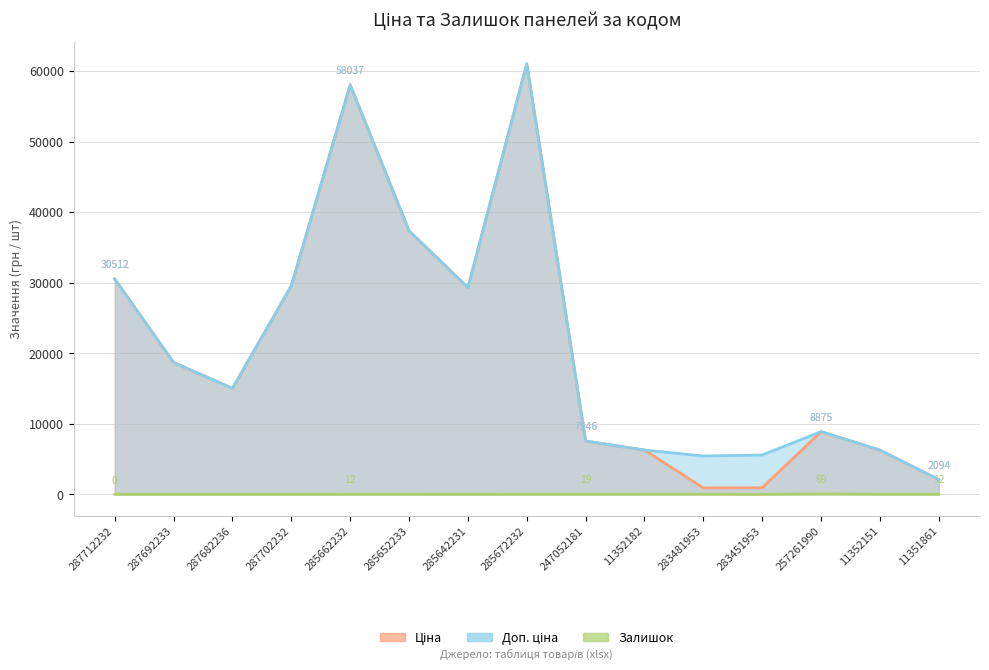

At which category does Доп. ціна reach its first local peak?

285662232